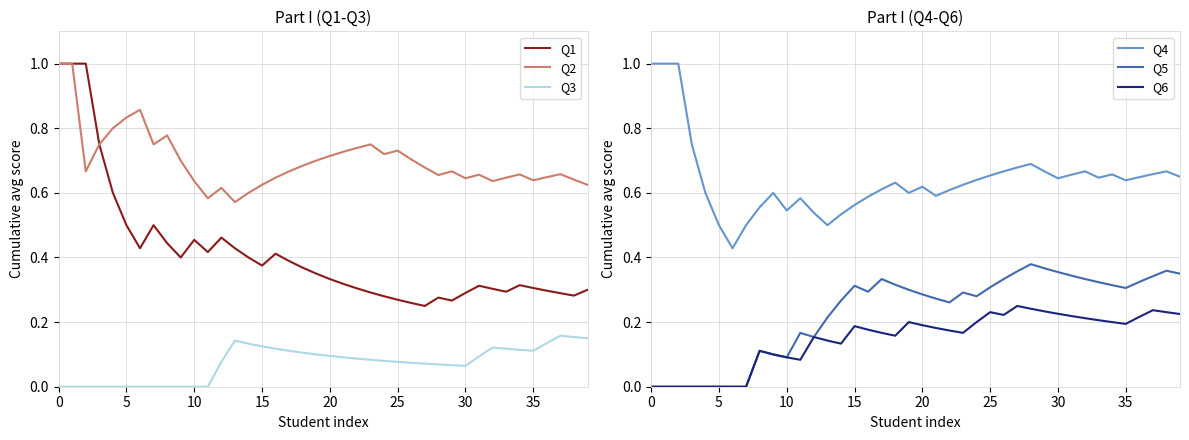

Which has a higher value, 26 or 38?

38